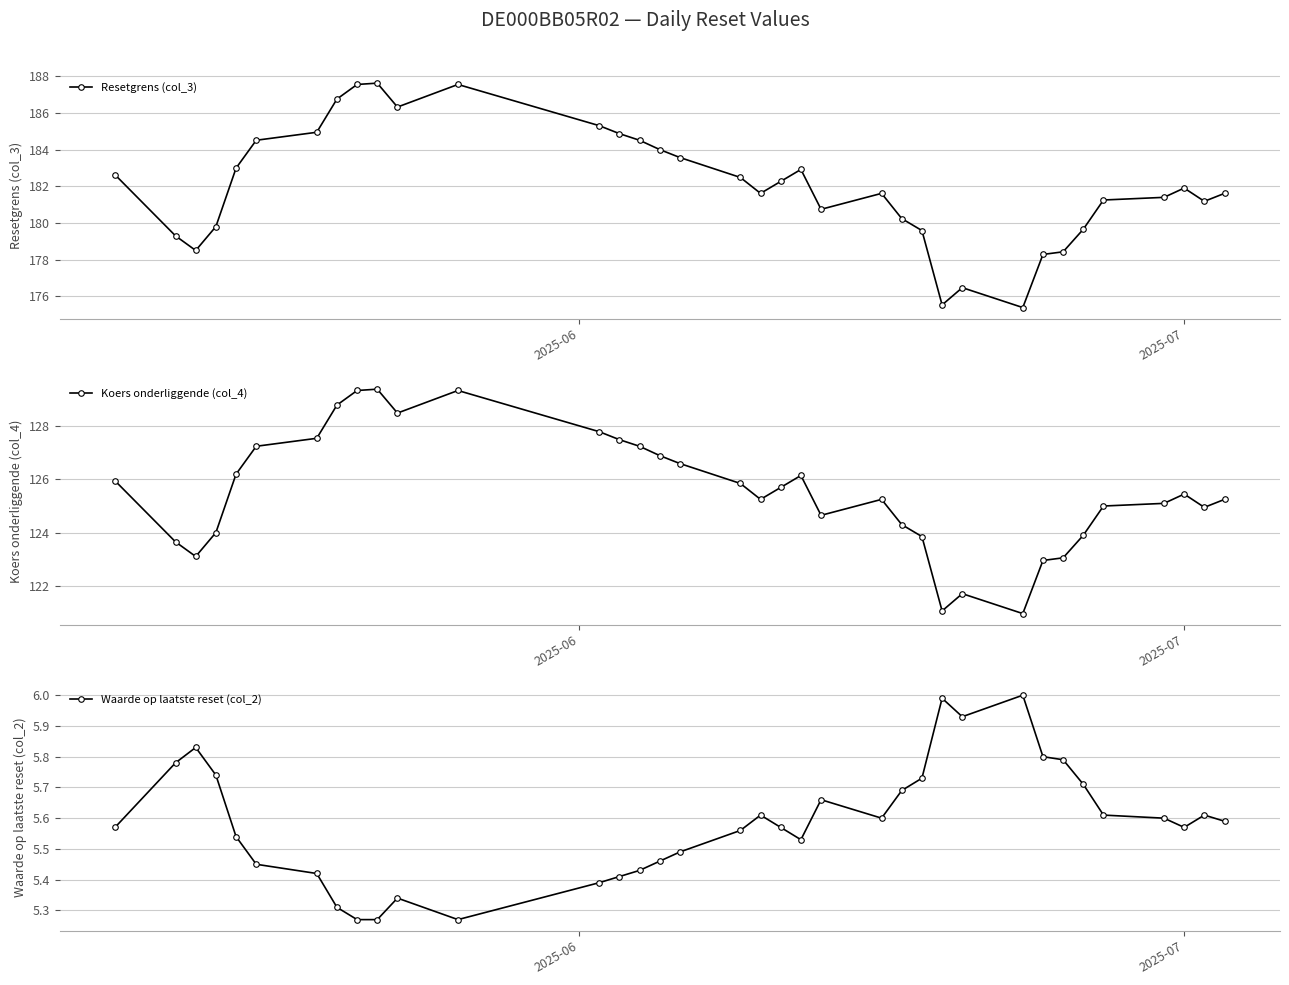

Is this an area chart (filled region under the line)?

No